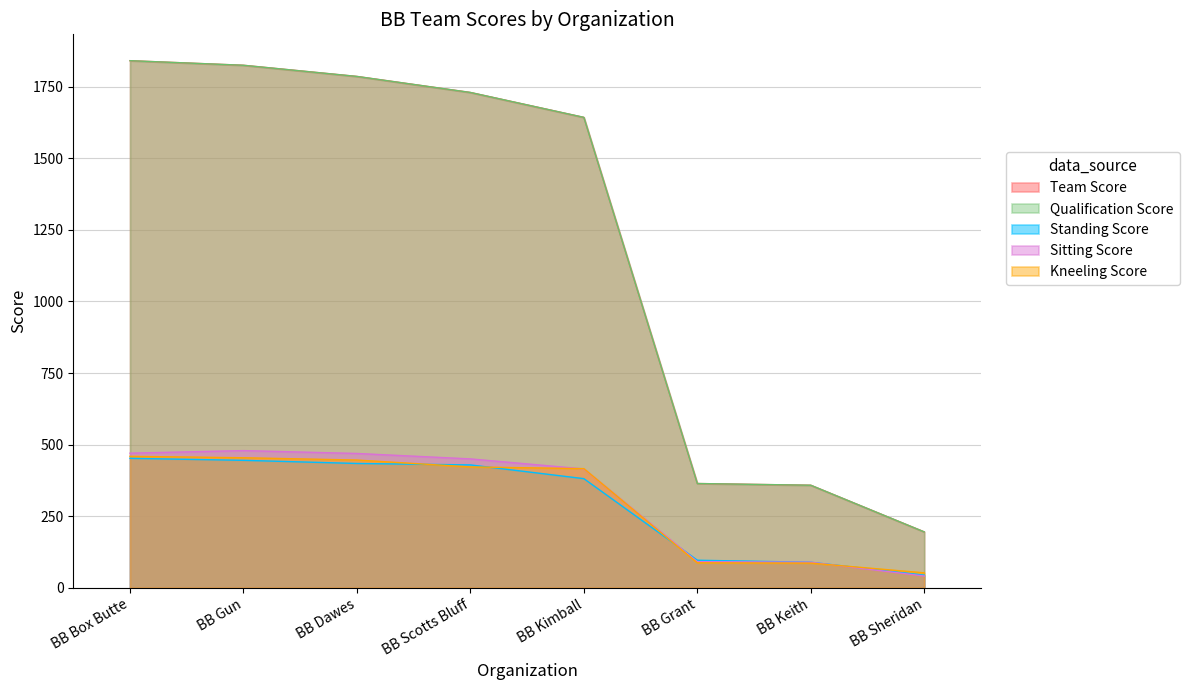

At which category does the chart reach its minimum across all series?

BB Sheridan